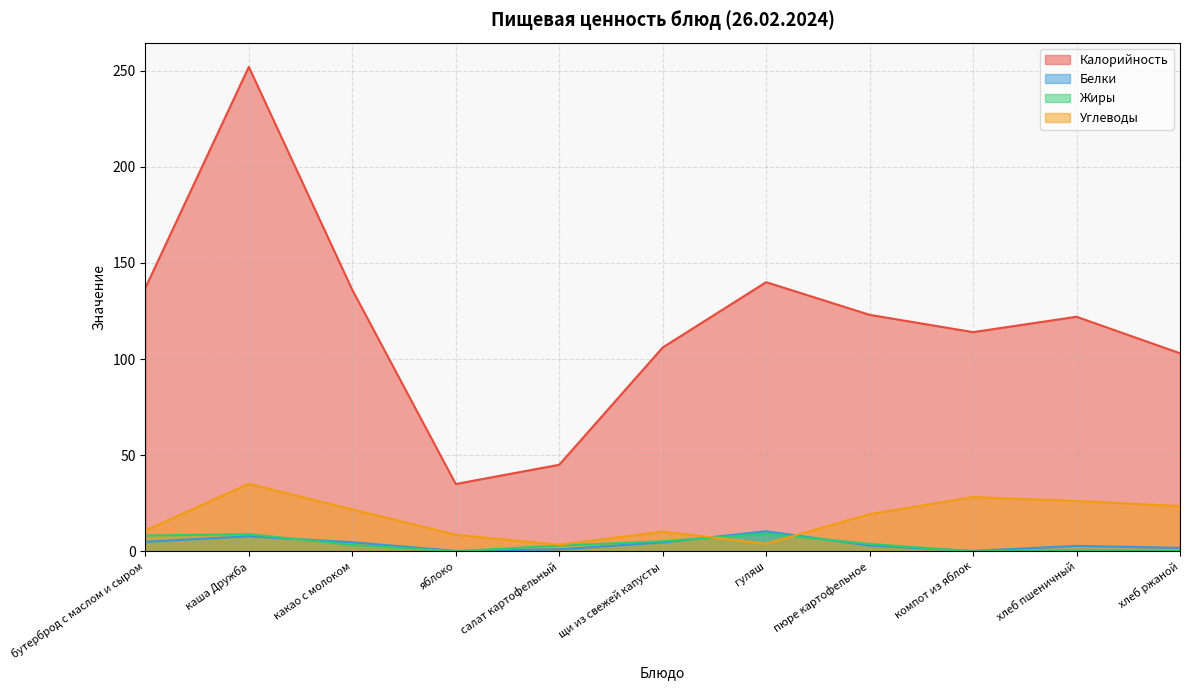

At which category does the chart reach its peak across all series?

каша Дружба